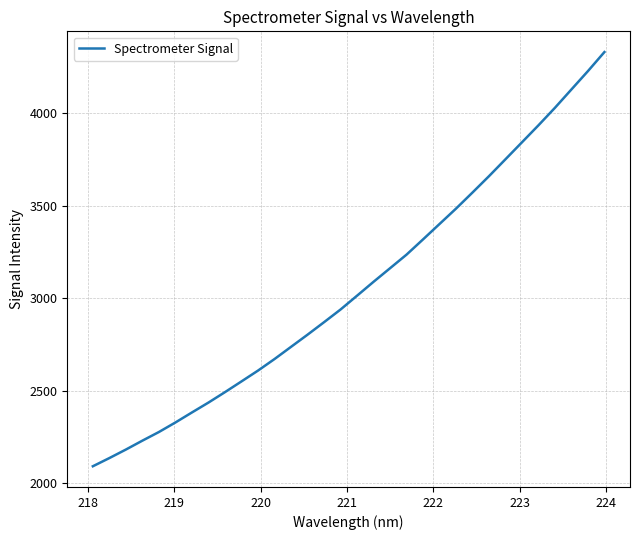

What is the difference between the maximum and second lowest values?

2194.2